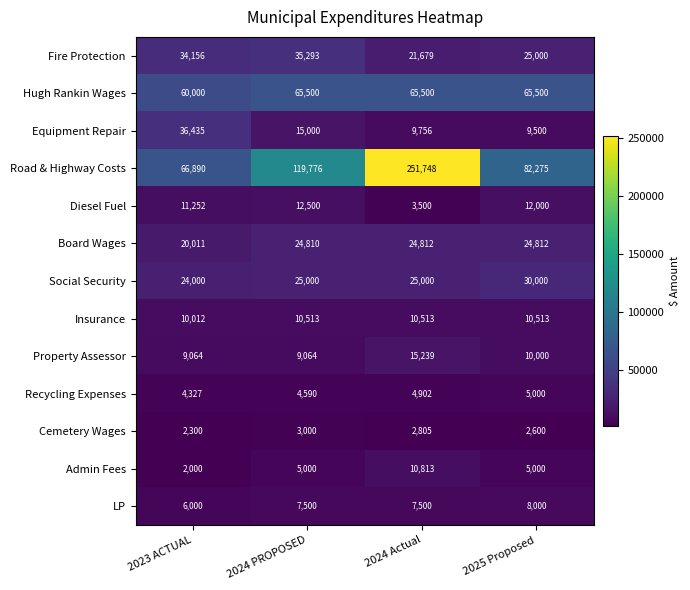

Rank the categories by Fire Protection value from highest to lowest.

2024 PROPOSED, 2023 ACTUAL, 2025 Proposed, 2024 Actual